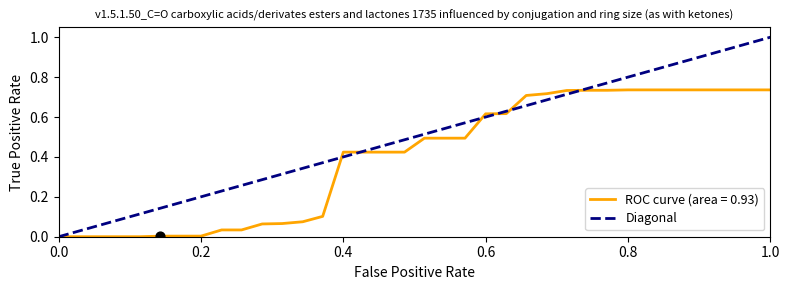

Rank the series by their average value, from lowest to highest.

ROC curve (area = 0.93), Diagonal